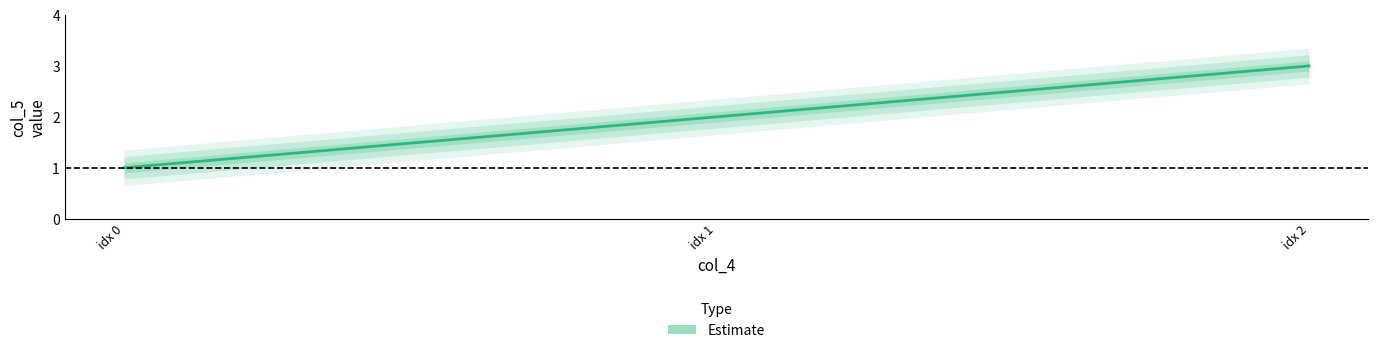

How many lines are shown in the chart?

1